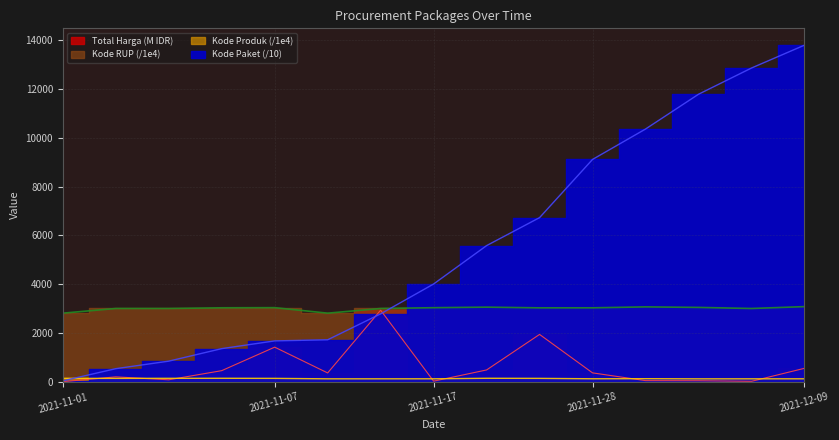

What is the sum of the Kode Paket values at 2021-11-22 and 2021-11-17?

9593.8